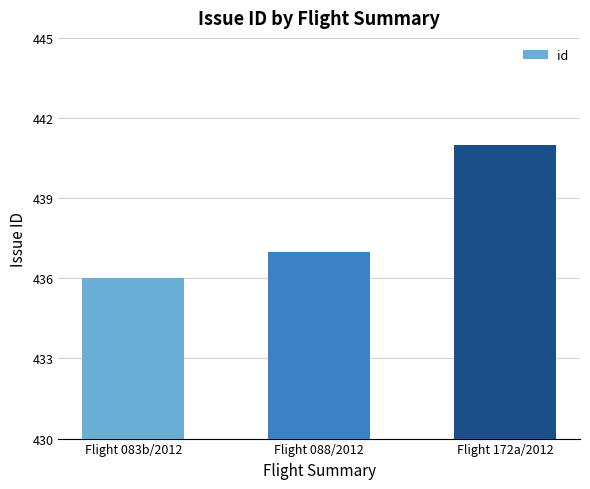

The chart shows a value of 741 at Flight 088/2012. True or false?

False